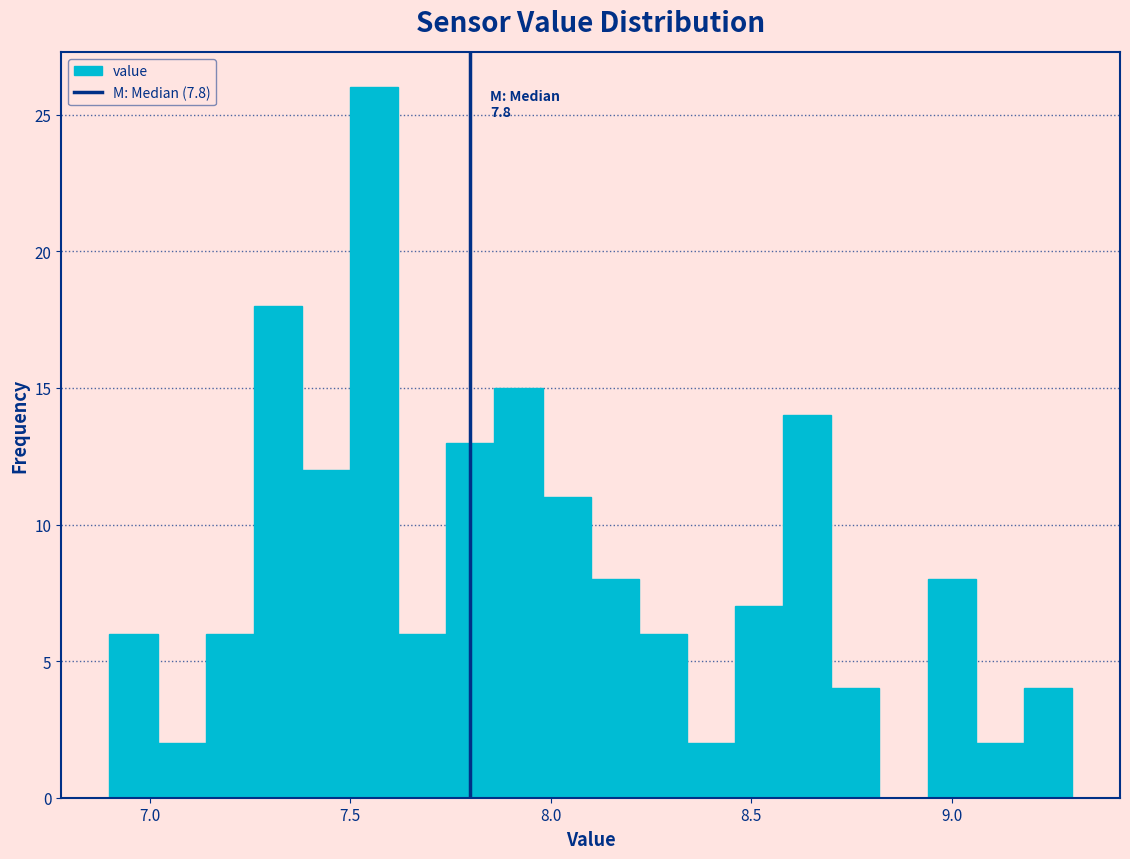

Around what value on the x-axis is the tallest bar? Give the approximate position of its centre, as read against the axis.

7.55